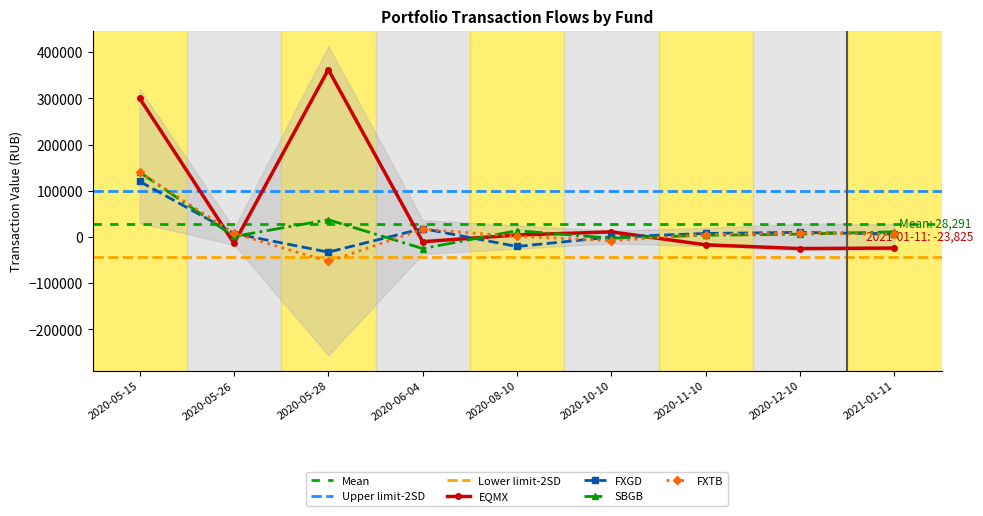

At which category does SBGB reach its first local peak?

2020-05-28